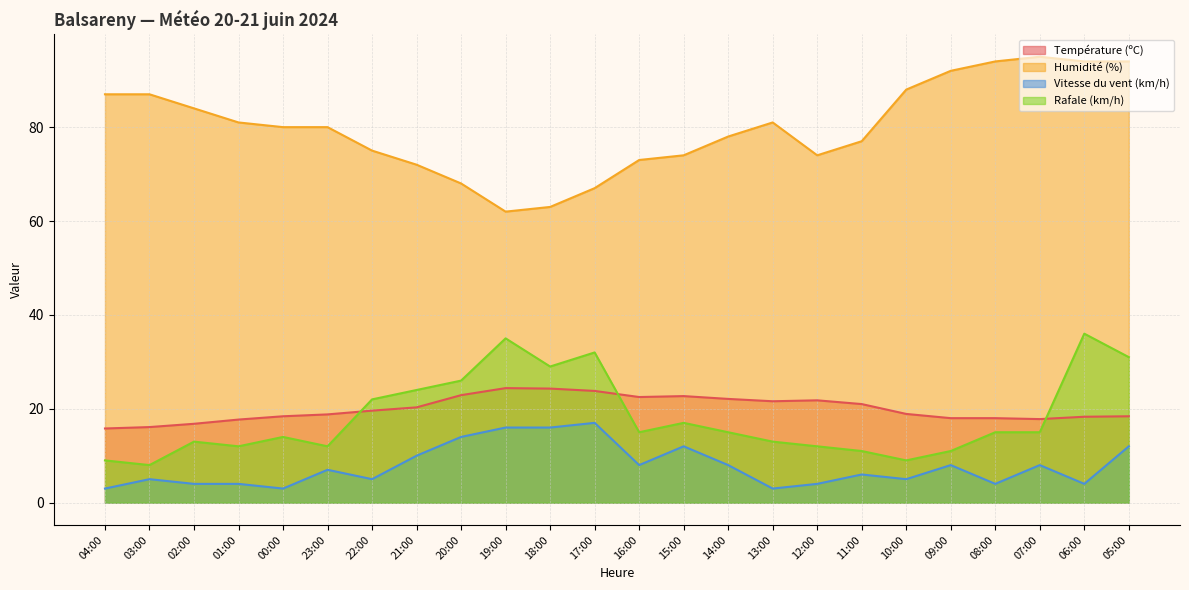

Is the value of Vitesse du vent (km/h) at 06:00 greater than the value of Humidité (%) at 09:00?

No